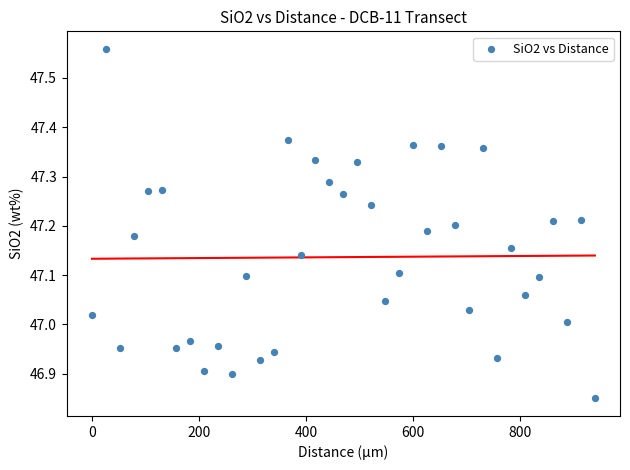

What is the range of X values (max minus min)?

939.1